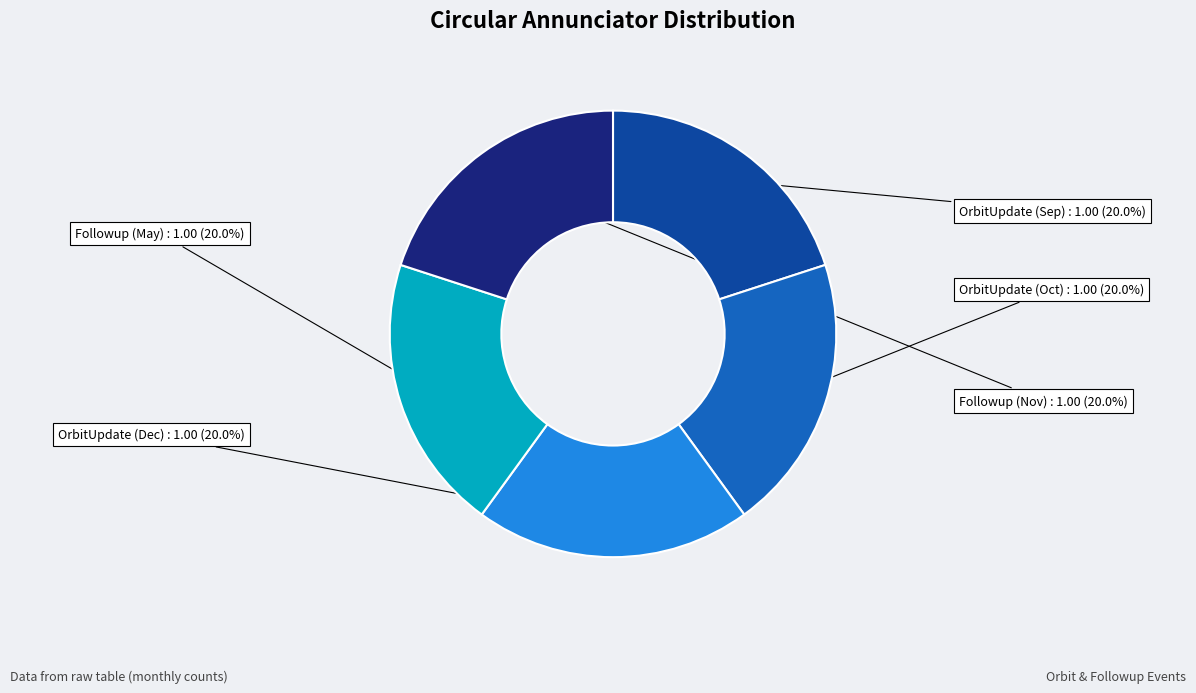

Do Followup (Nov) and OrbitUpdate (Oct) together represent more than half of the pie?

No